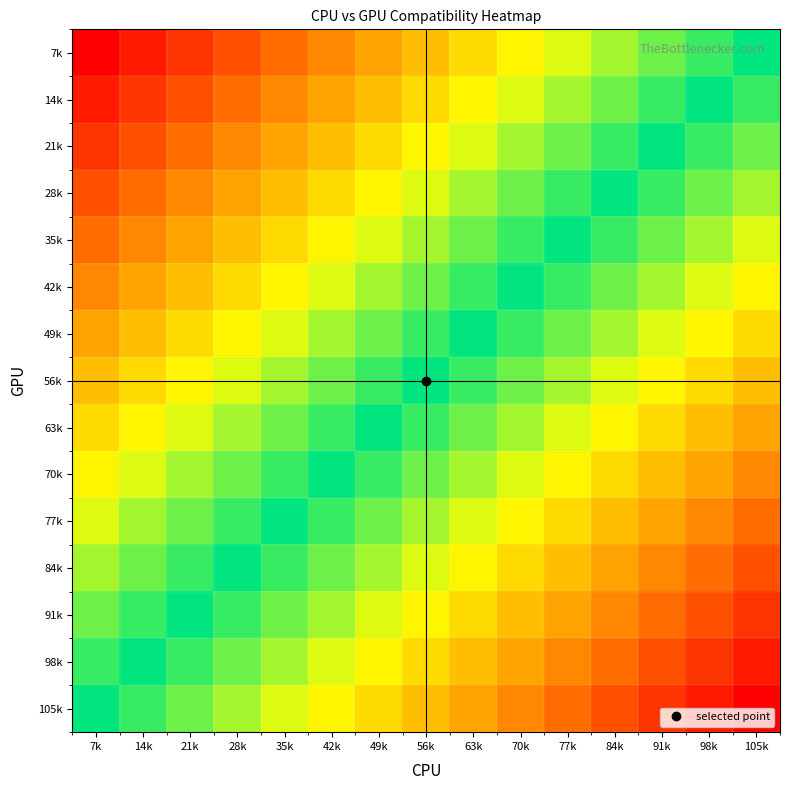

Which series has the largest total across all categories?

105k